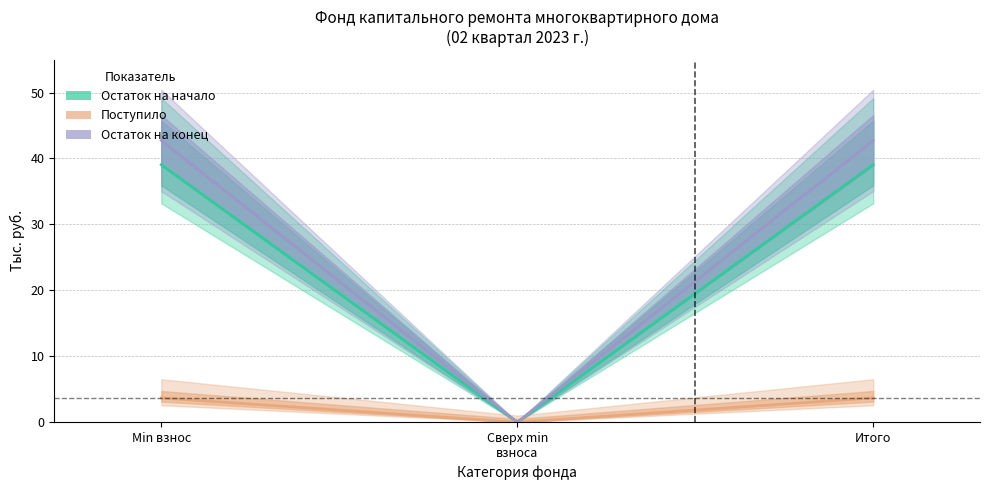

Where is Остаток на конец nearest to the value 21?

Сверх min
взноса